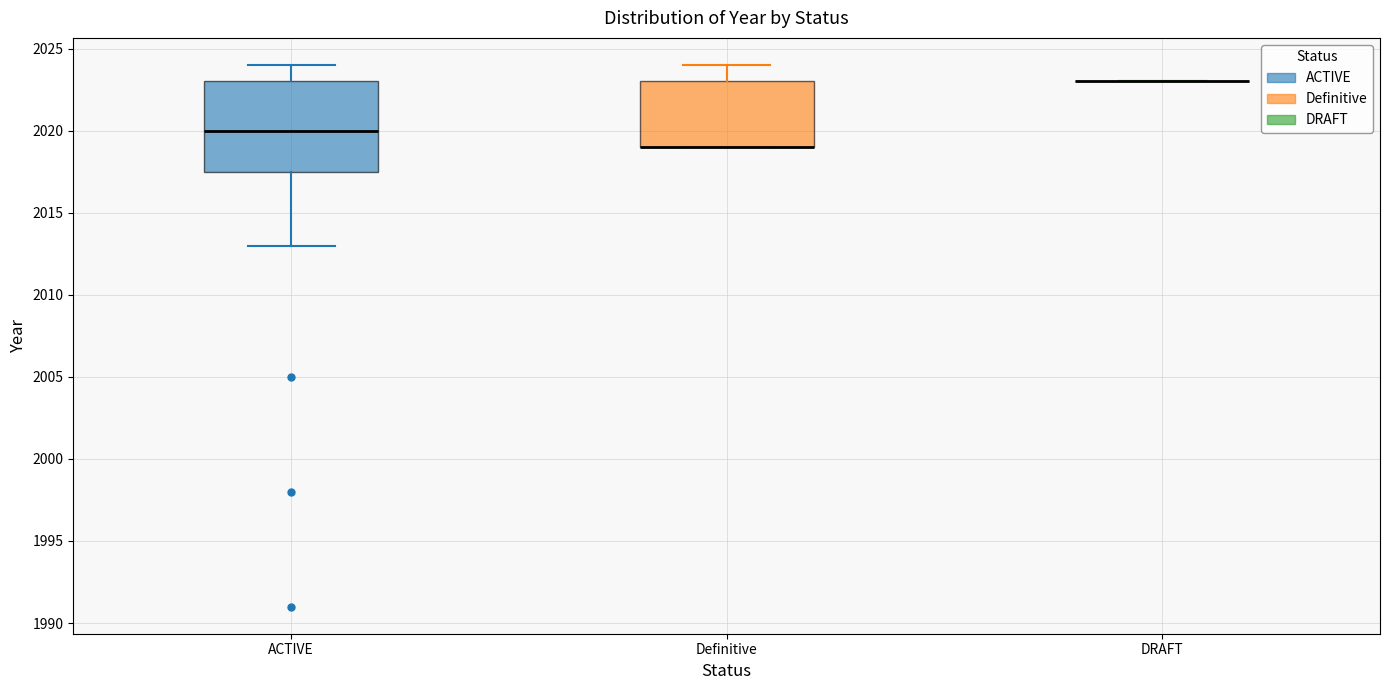

Where is the upper edge of the box for Definitive on the y-axis? The values are not printed on the chart, so give them approximately, as read against the axis.

2023.0